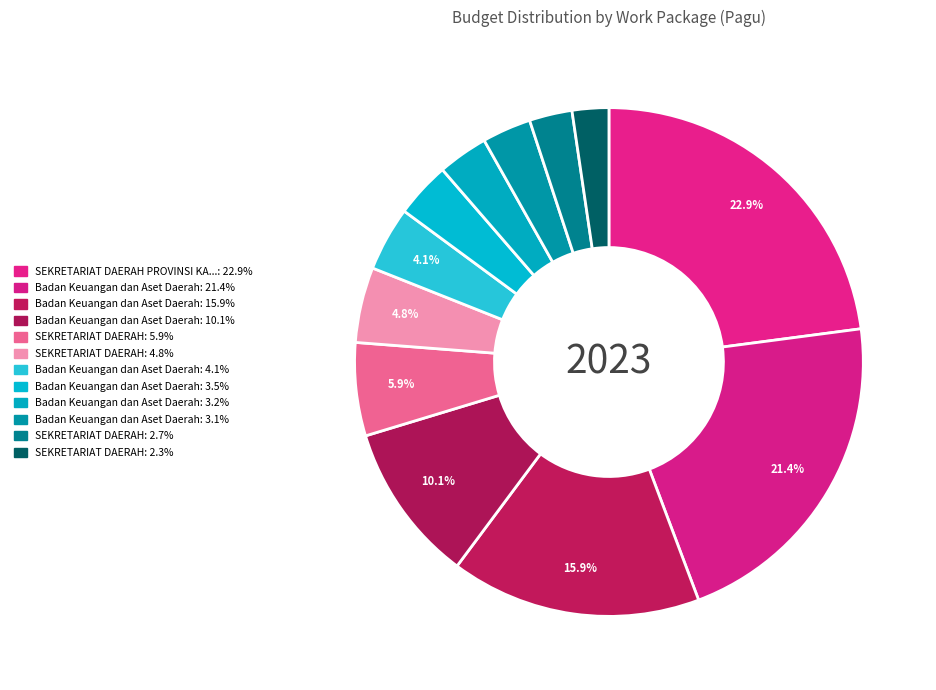

How many segments does this pie chart have?

12